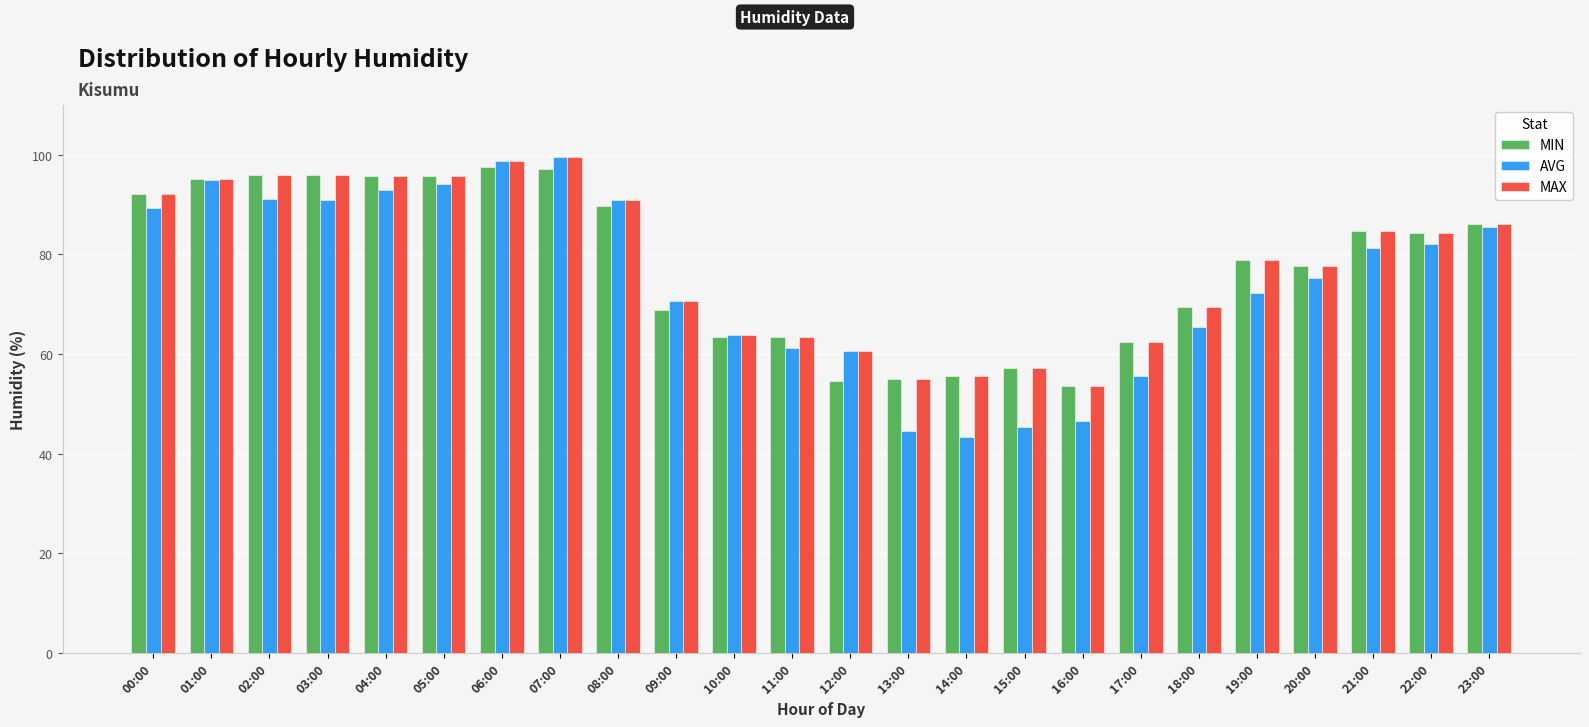

Does the chart contain stacked bars?

No